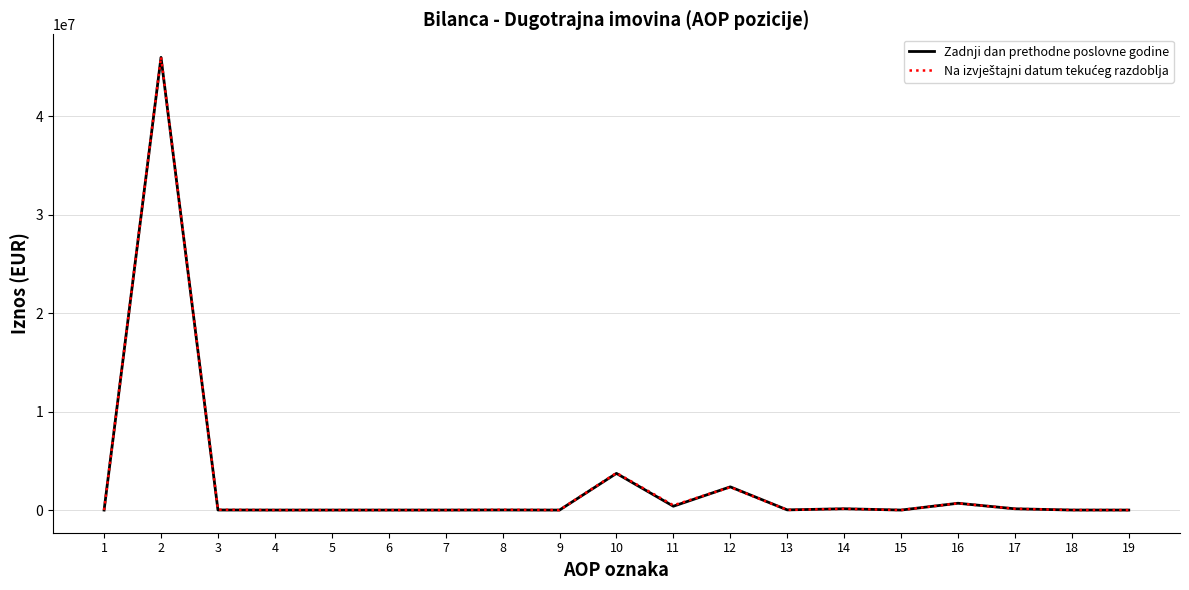

What is the greatest value displayed?

46047887